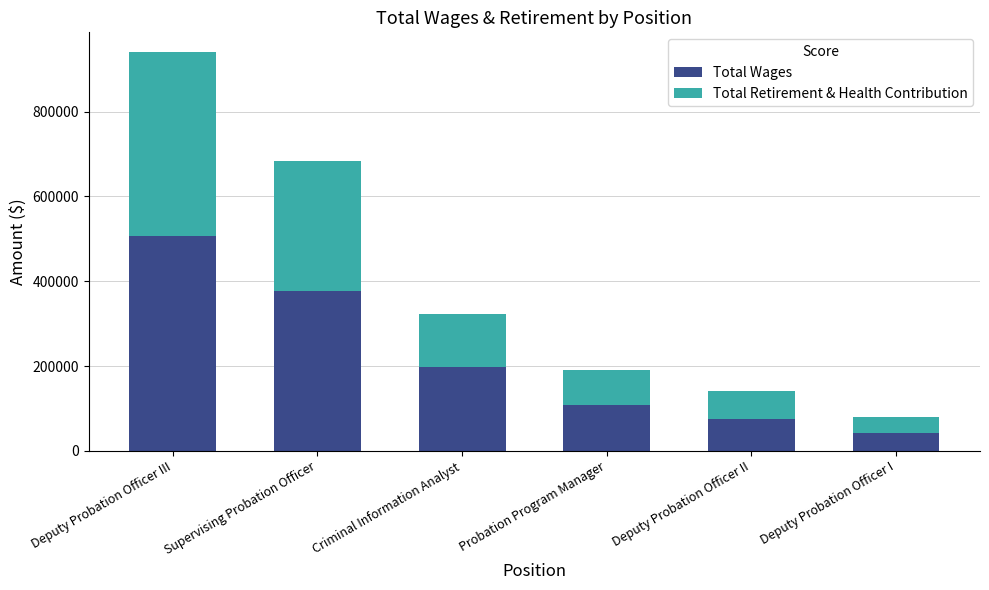

What is the lowest value of the Total Wages series?

42481